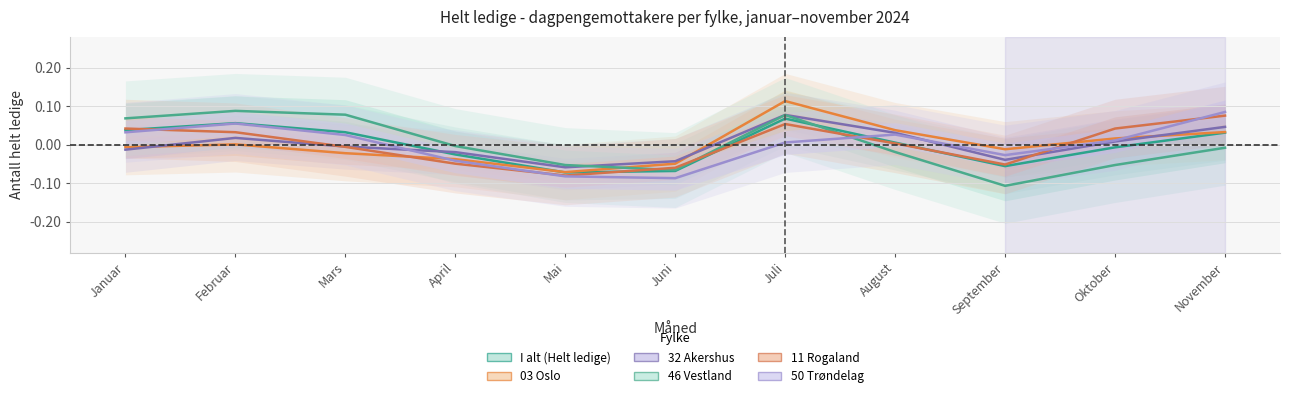

What is the smallest value displayed?

-0.1